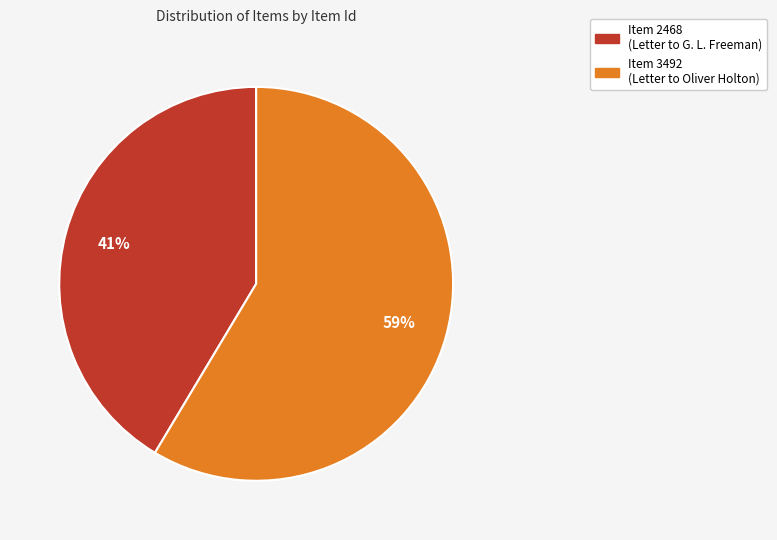

What is the ratio of the value at Item 3492 (Letter to Oliver Holton) to the value at Item 2468 (Letter to G. L. Freeman)?

1.4